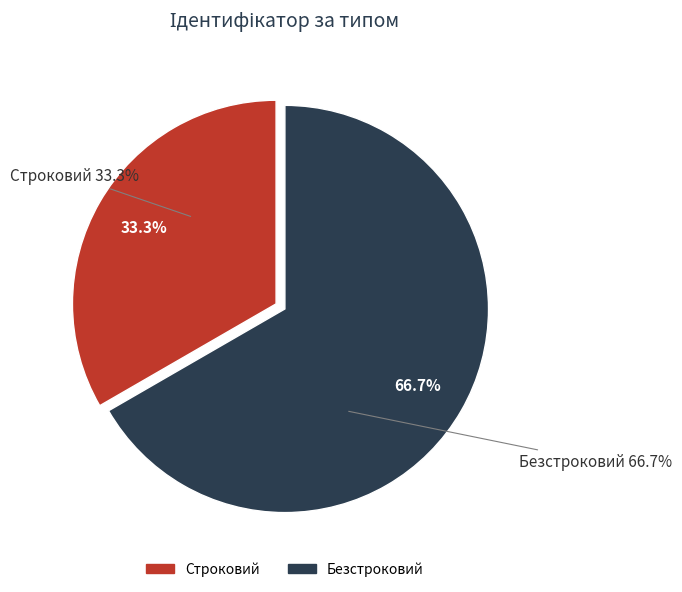

Which slice is the smallest?

Строковий